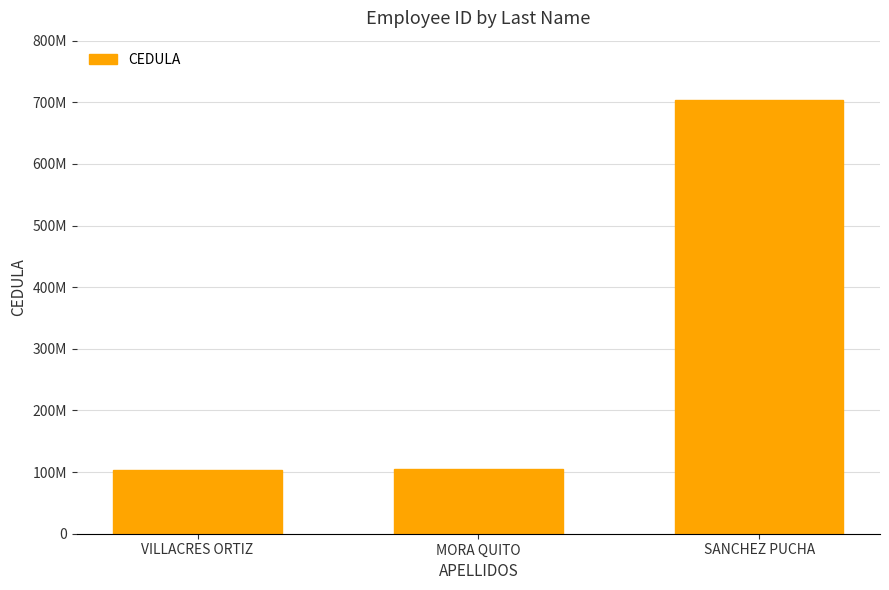

Are the bars horizontal?

No